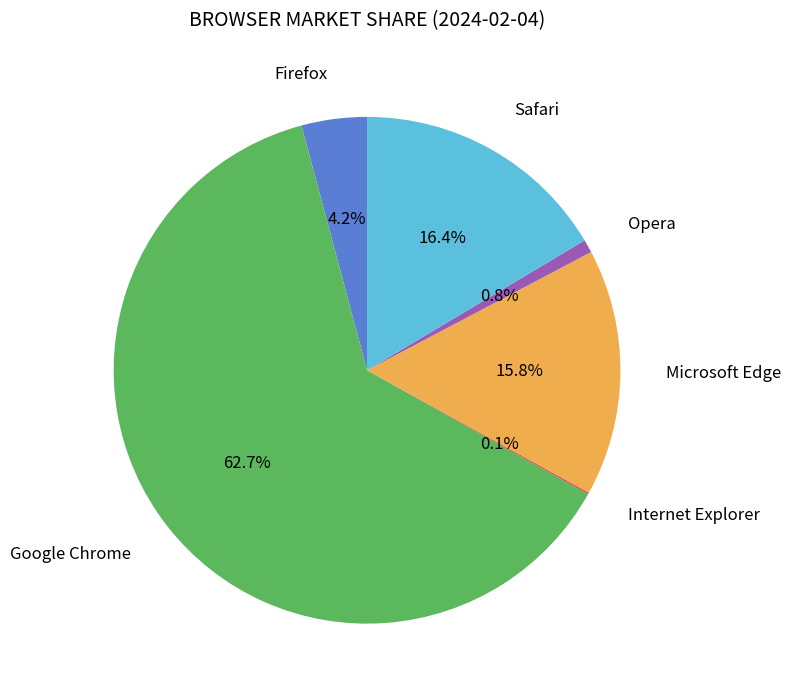

Between Microsoft Edge and Safari, which is larger?

Safari